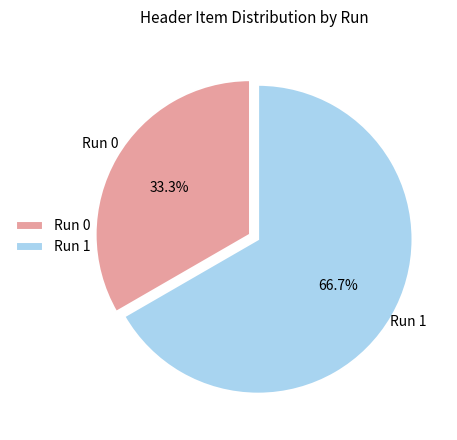

Combined, do Run 0 and Run 1 account for over 50%?

Yes